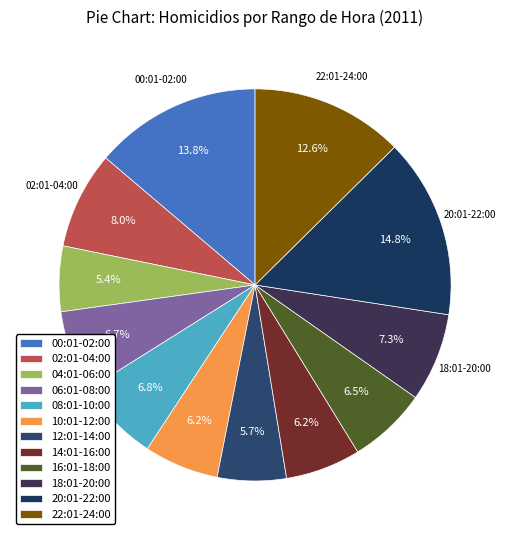

What is the smallest slice in the pie chart?

04:01-06:00